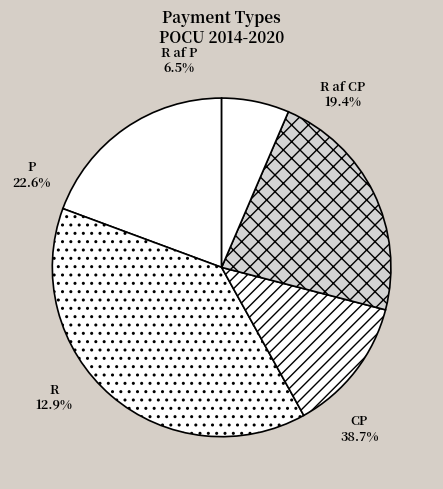

To the nearest percent, what percentage of the pie is R?

13%